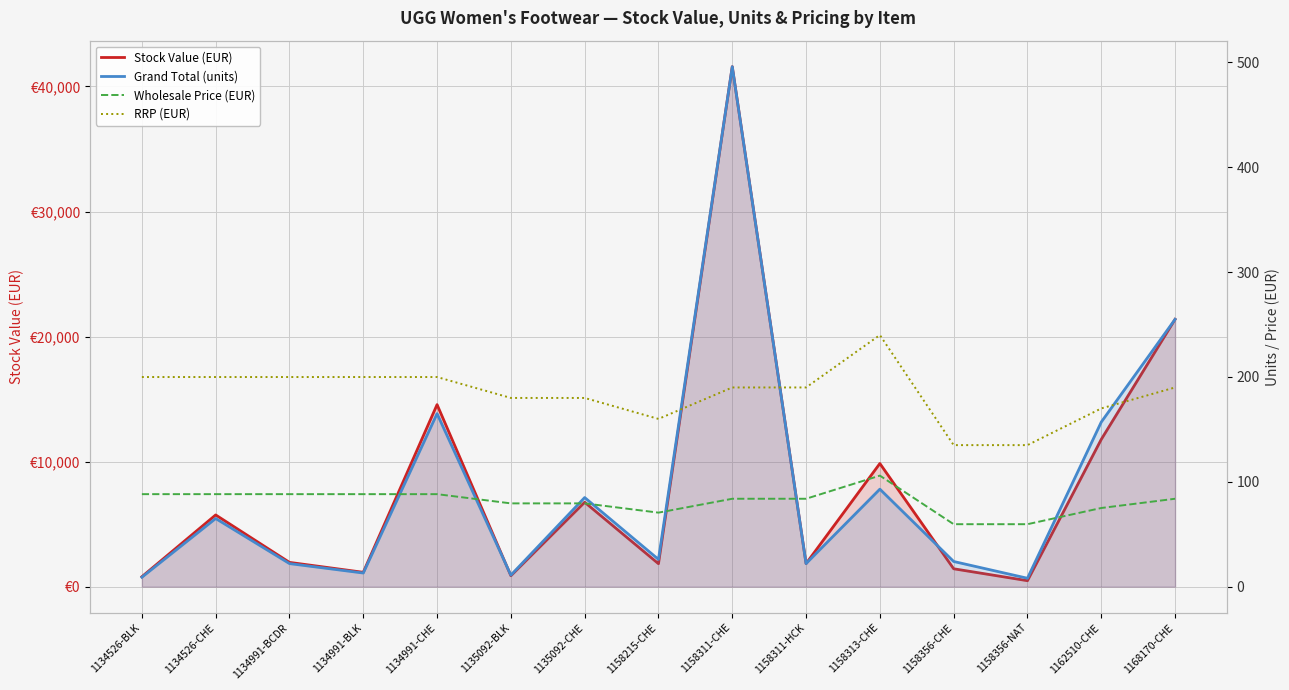

At which category does Stock Value (EUR) reach its first local valley?

1134991-BLK